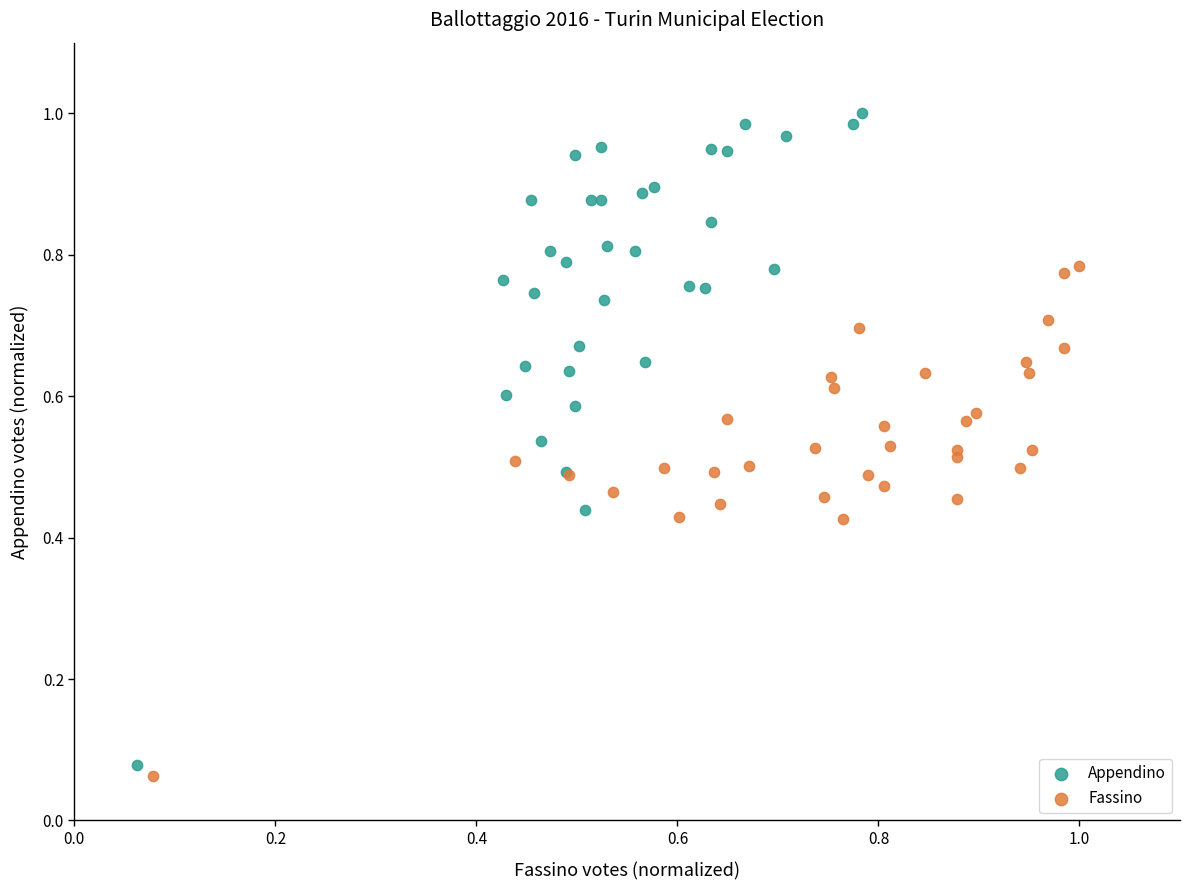

Which series contains the lowest Y value?

Fassino